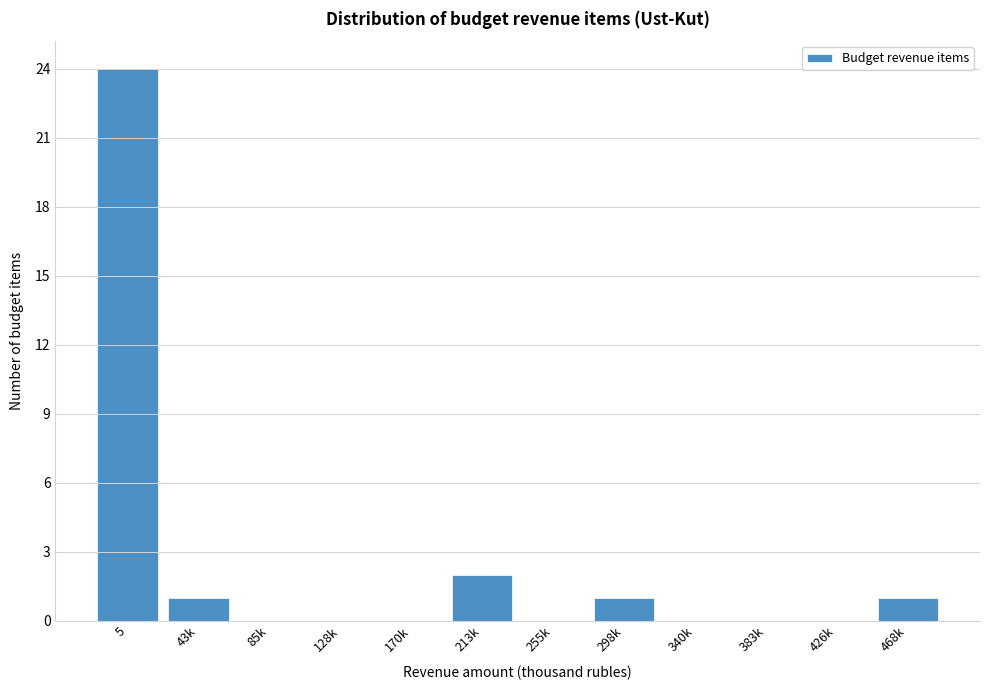

Reading right to left, transcribe all the data shown in this chart.

468k=1	426k=0	383k=0	340k=0	298k=1	255k=0	213k=2	170k=0	128k=0	85k=0	43k=1	5=24